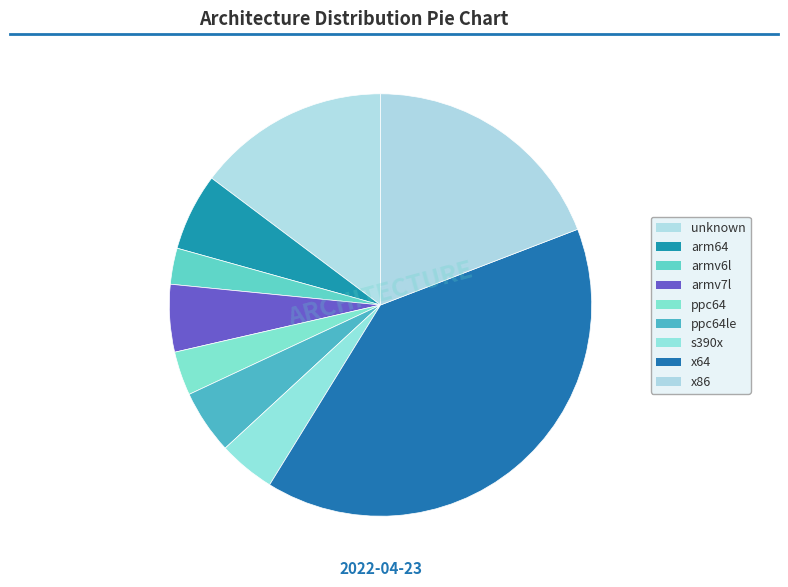

To the nearest percent, what is the average slice percentage?

11%